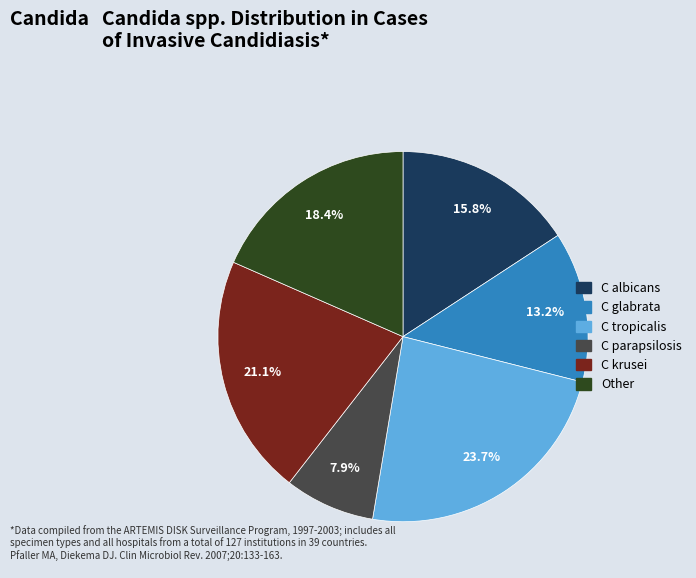

How many slices are in this pie chart?

6